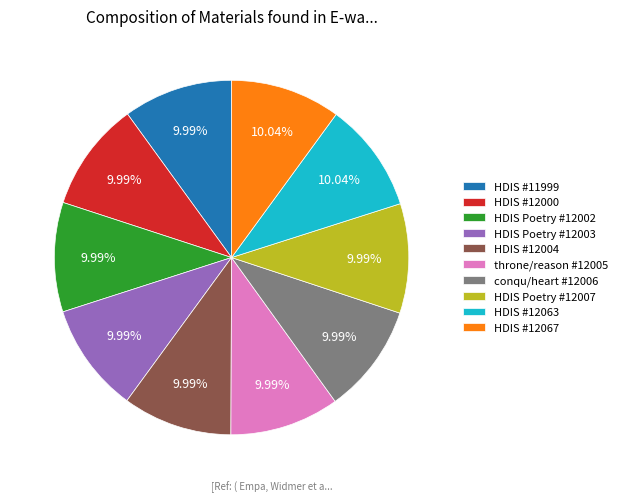

What is the ratio of the value at HDIS Poetry #12002 to the value at throne/reason #12005?

1.0